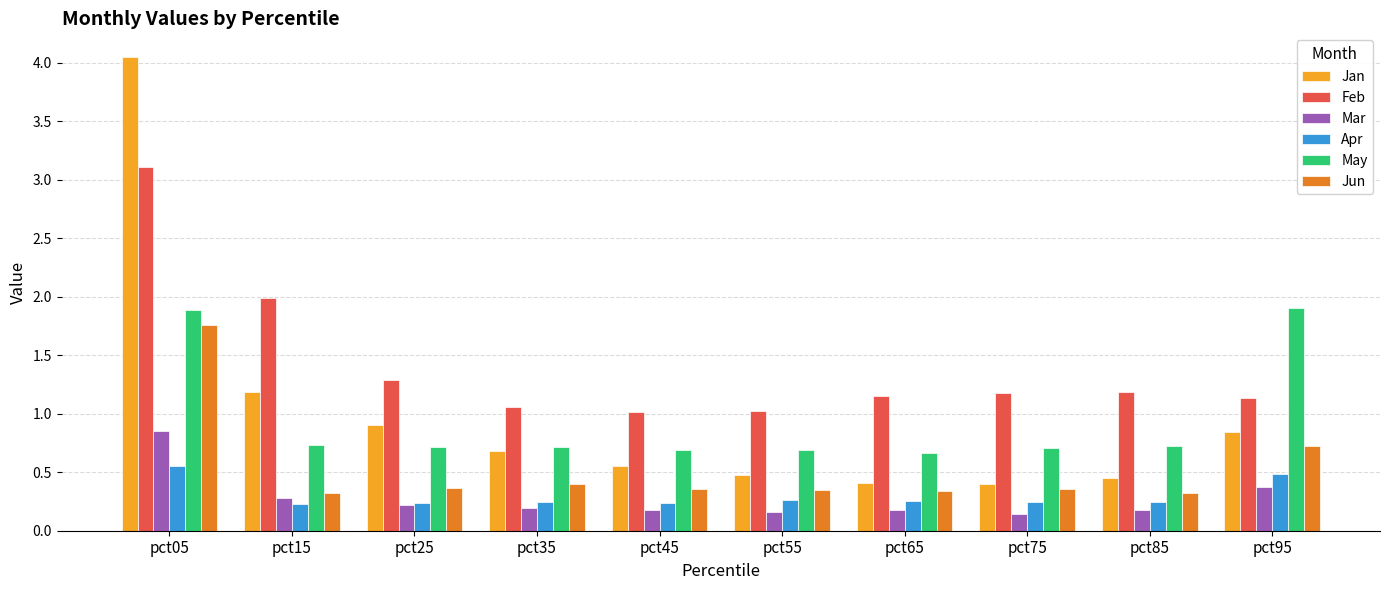

Rank the series at pct15 from lowest to highest value.

Apr, Mar, Jun, May, Jan, Feb